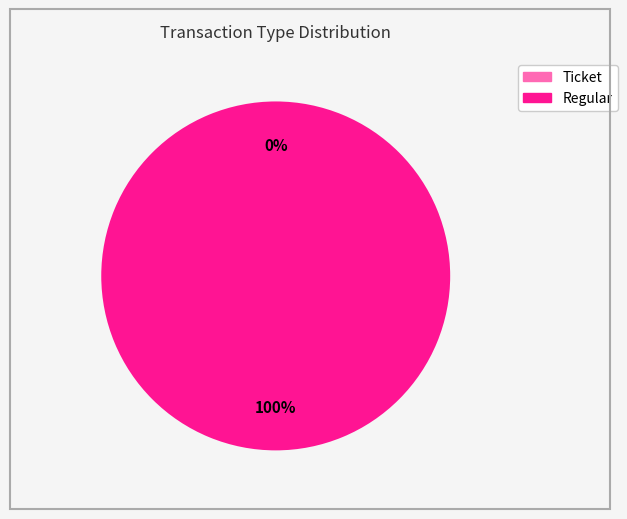

Which category accounts for the majority?

Regular